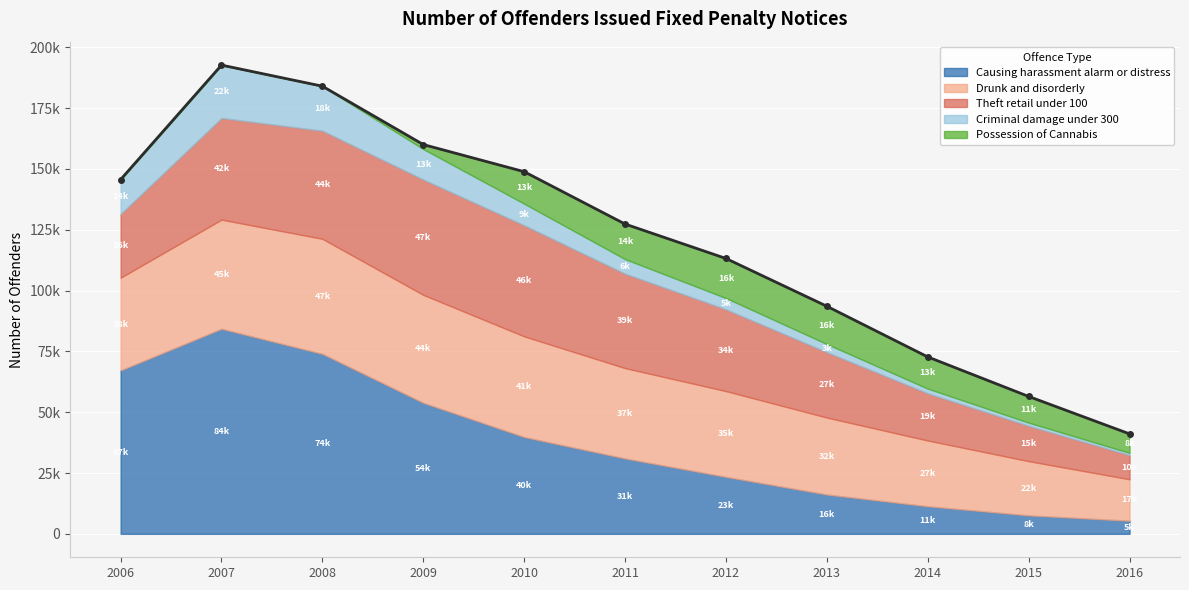

Reading right to left, list all the values displayed in this chart.

Causing harassment alarm or distress: Mar 2016=5385	Mar 2015=7589	Mar 2014=11337	Mar 2013=16161	Mar 2012=23405	Mar 2011=30983	Mar 2010=39787	Mar 2009=53840	Mar 2008=73968	Mar 2007=84279	Mar 2006=67184
Drunk and disorderly: Mar 2016=17054	Mar 2015=22286	Mar 2014=27027	Mar 2013=31639	Mar 2012=35269	Mar 2011=37139	Mar 2010=41391	Mar 2009=44388	Mar 2008=47299	Mar 2007=44879	Mar 2006=38105
Theft retail under 100: Mar 2016=9947	Mar 2015=14535	Mar 2014=19415	Mar 2013=26871	Mar 2012=33622	Mar 2011=38828	Mar 2010=45657	Mar 2009=47408	Mar 2008=44437	Mar 2007=41784	Mar 2006=26195
Criminal damage under 300: Mar 2016=890	Mar 2015=1290	Mar 2014=1914	Mar 2013=3330	Mar 2012=4616	Mar 2011=5962	Mar 2010=8881	Mar 2009=12525	Mar 2008=18297	Mar 2007=21727	Mar 2006=14134
Possession of Cannabis: Mar 2016=7815	Mar 2015=10775	Mar 2014=13031	Mar 2013=15547	Mar 2012=16272	Mar 2011=14426	Mar 2010=13142	Mar 2009=1852	Mar 2008=0	Mar 2007=0	Mar 2006=0